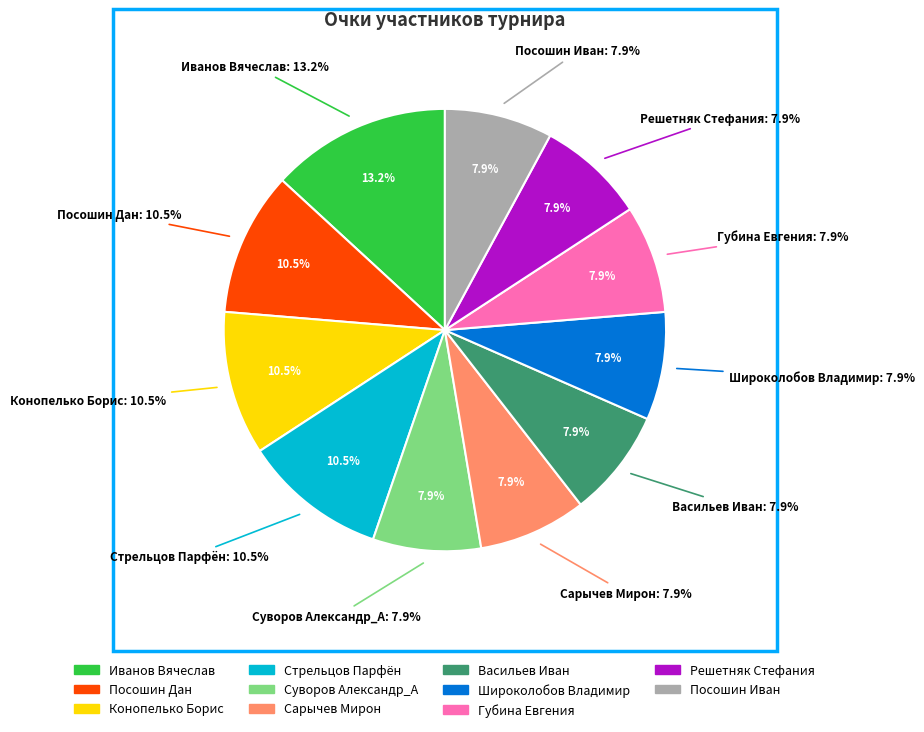

What percentage is NOT represented by Конопелько Борис?

89.5%